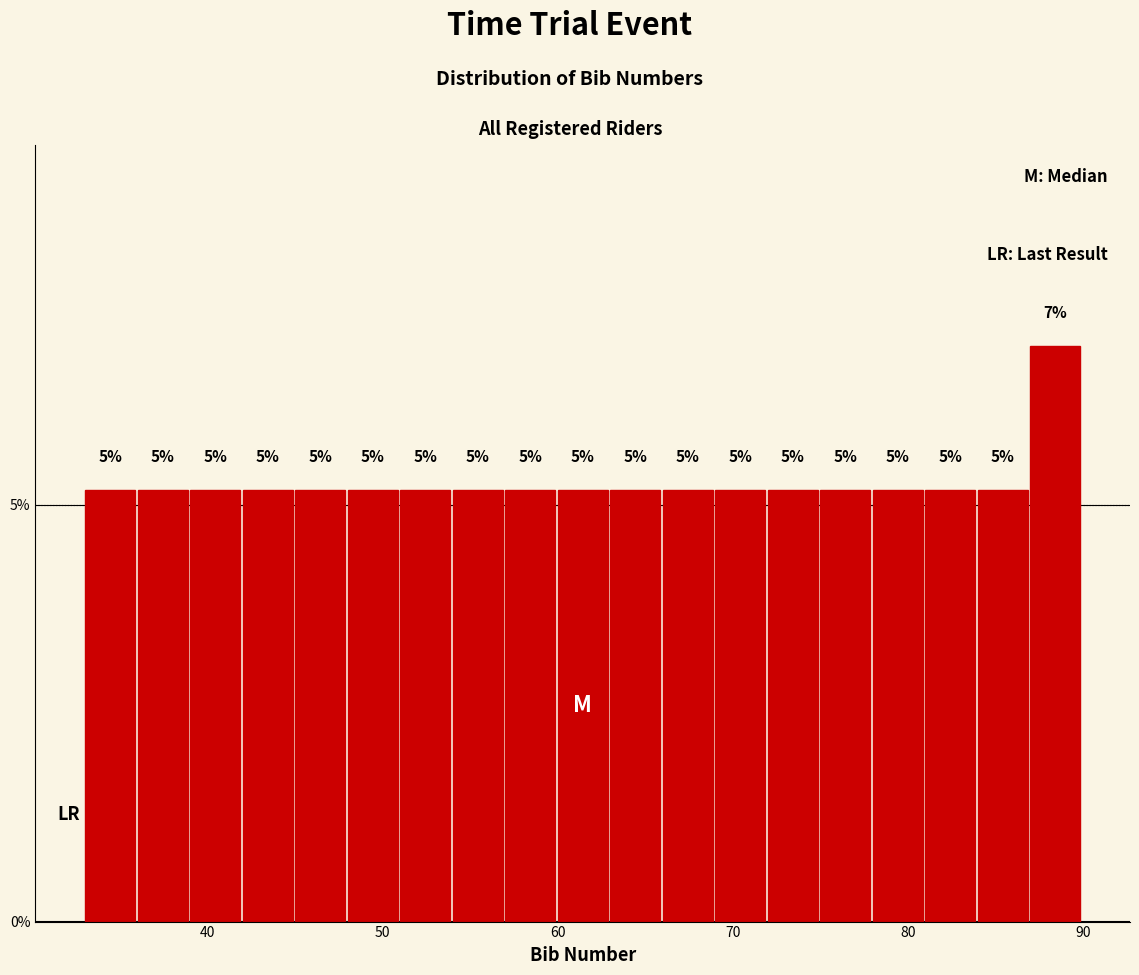

Around what value on the x-axis is the tallest bar? Give the approximate position of its centre, as read against the axis.

88